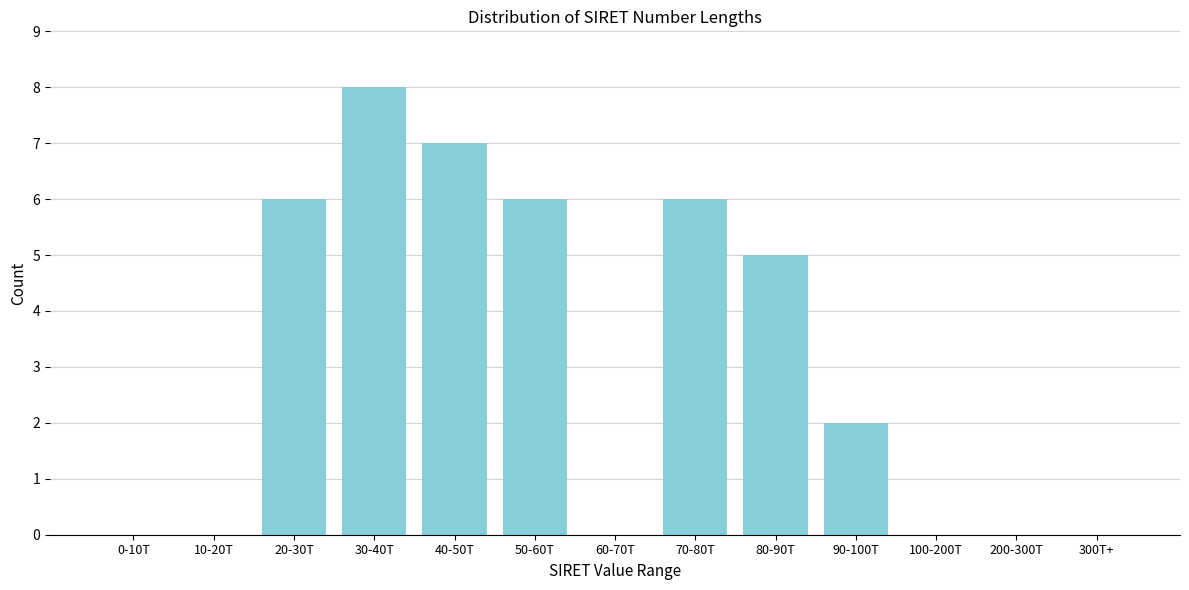

Reading left to right, transcribe all the data shown in this chart.

0-10T=0	10-20T=0	20-30T=6	30-40T=8	40-50T=7	50-60T=6	60-70T=0	70-80T=6	80-90T=5	90-100T=2	100-200T=0	200-300T=0	300T+=0